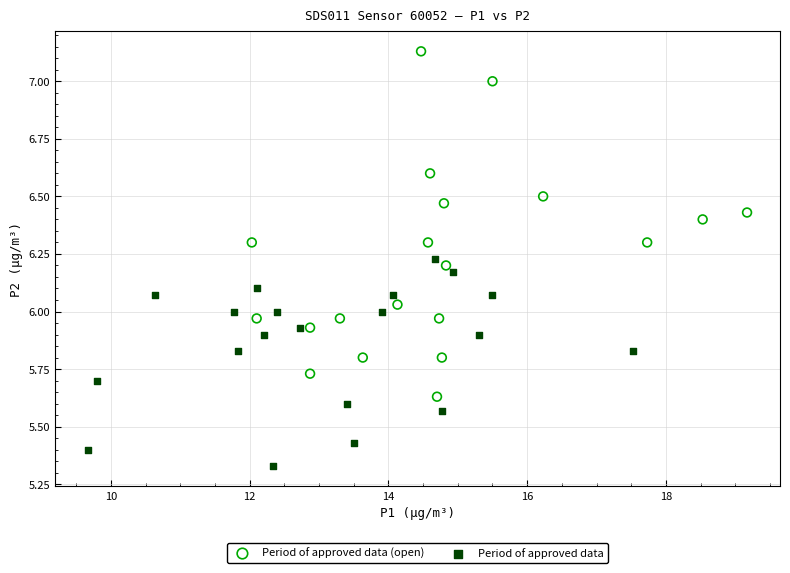

Which series reaches the maximum Y coordinate?

Period of approved data (open)